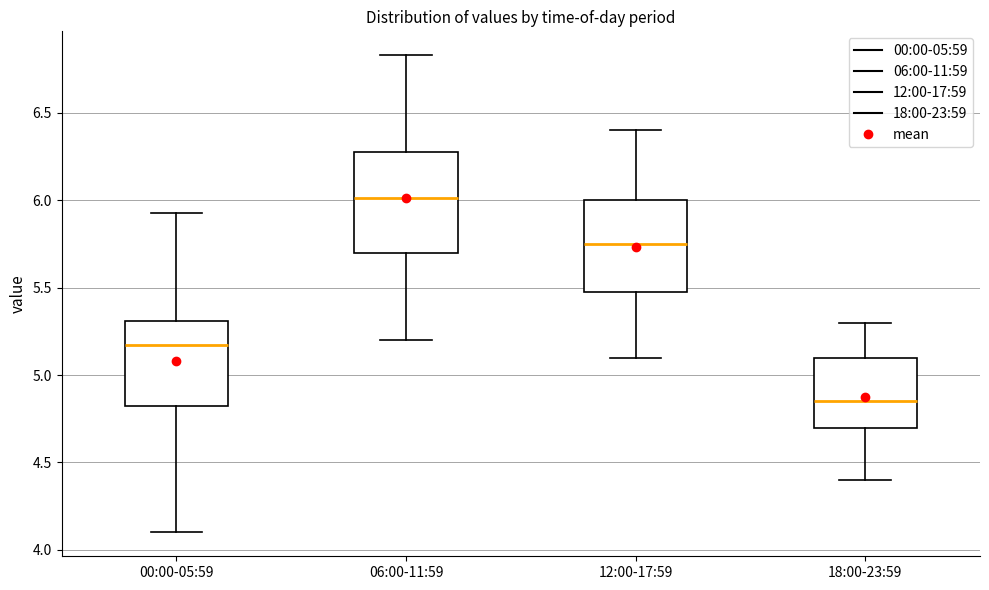

Where is the lower edge of the box for 12:00-17:59 on the y-axis? The values are not printed on the chart, so give them approximately, as read against the axis.

5.50